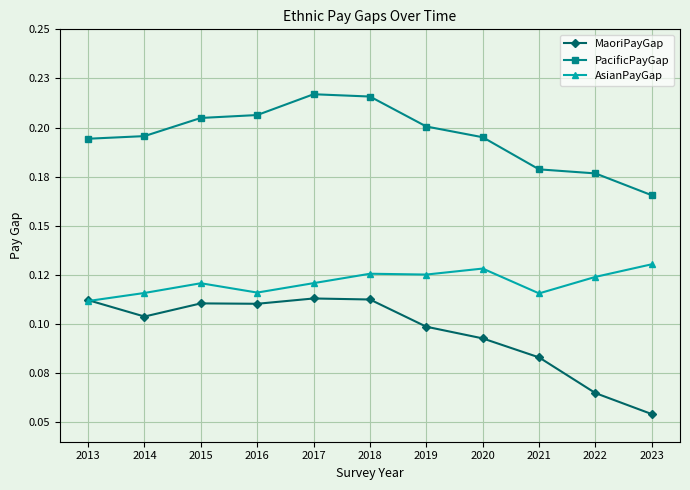

Is this an area chart (filled region under the line)?

No